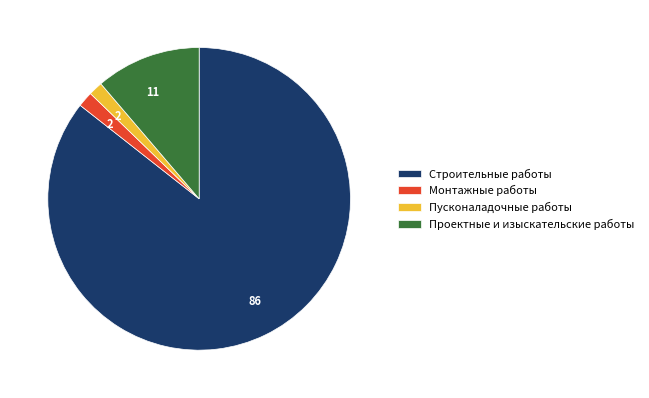

Which category has the biggest portion of the pie?

Строительные работы